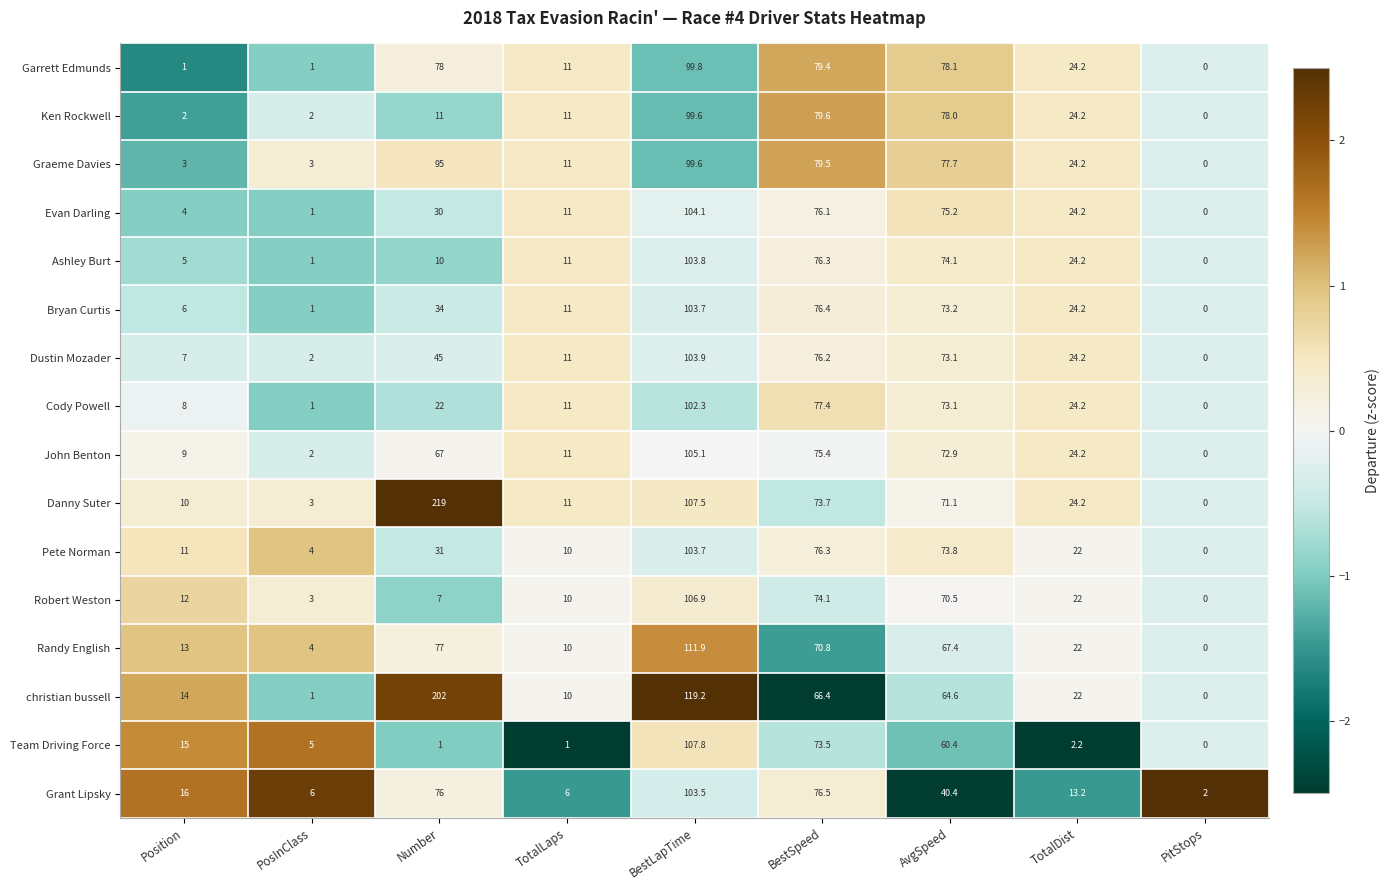

What is the sum of all Danny Suter values?

519.5